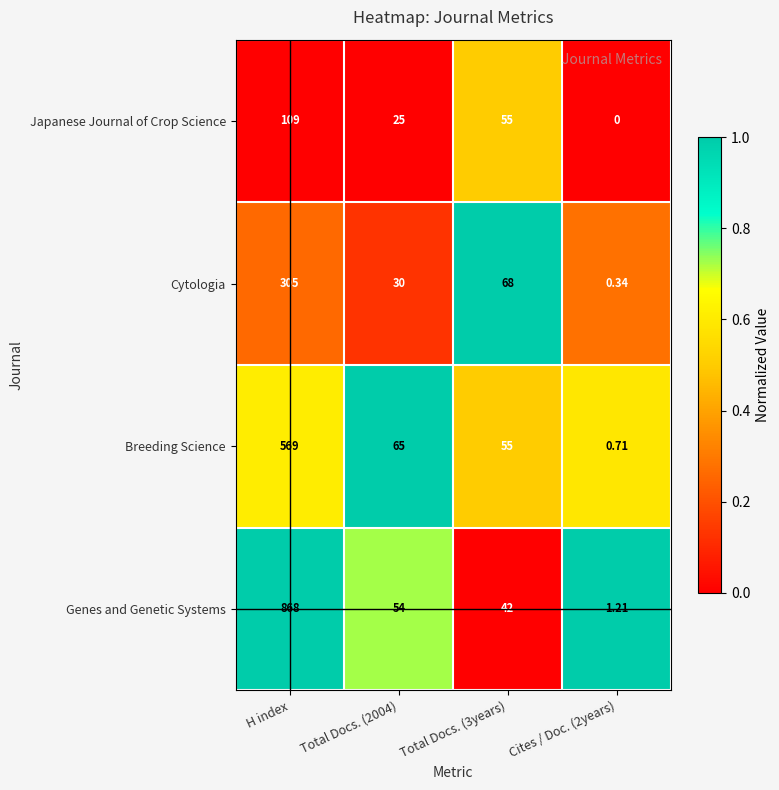

At which label does Cytologia first exceed 68?

H index